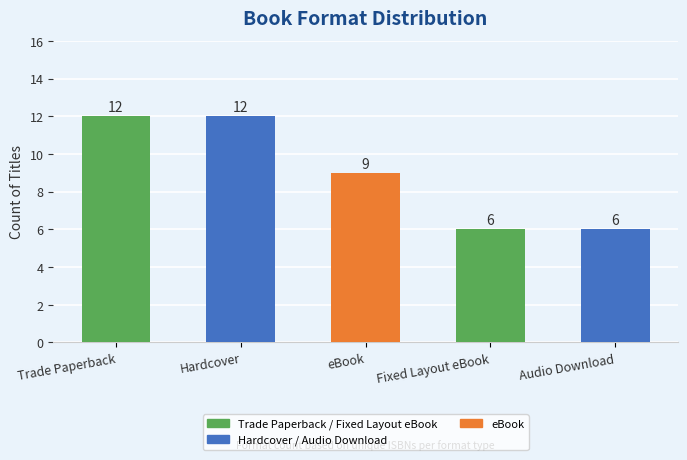

Reading left to right, list all the values displayed in this chart.

12	12	9	6	6